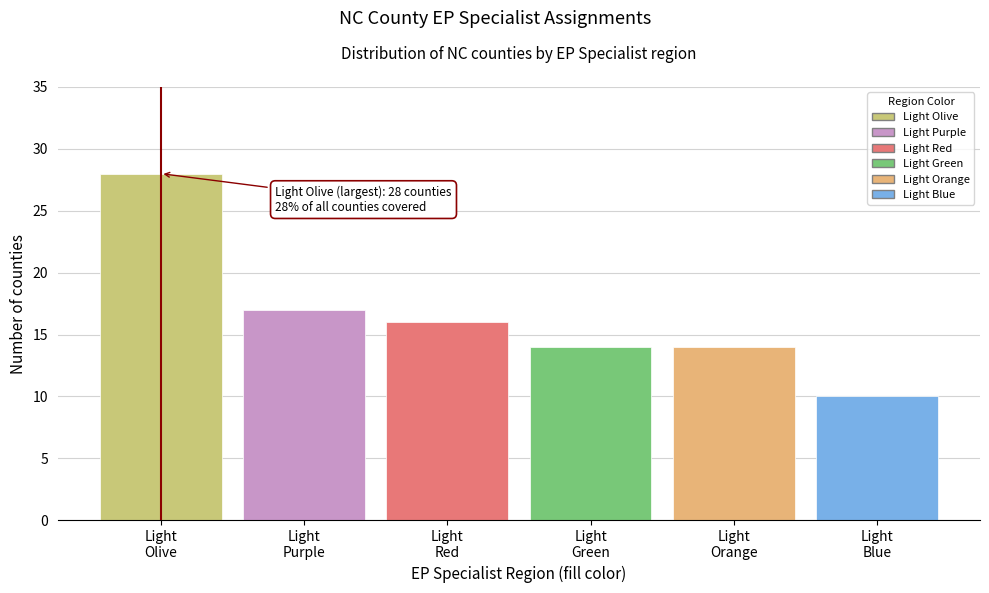

Reading right to left, list all the values displayed in this chart.

10	14	14	16	17	28